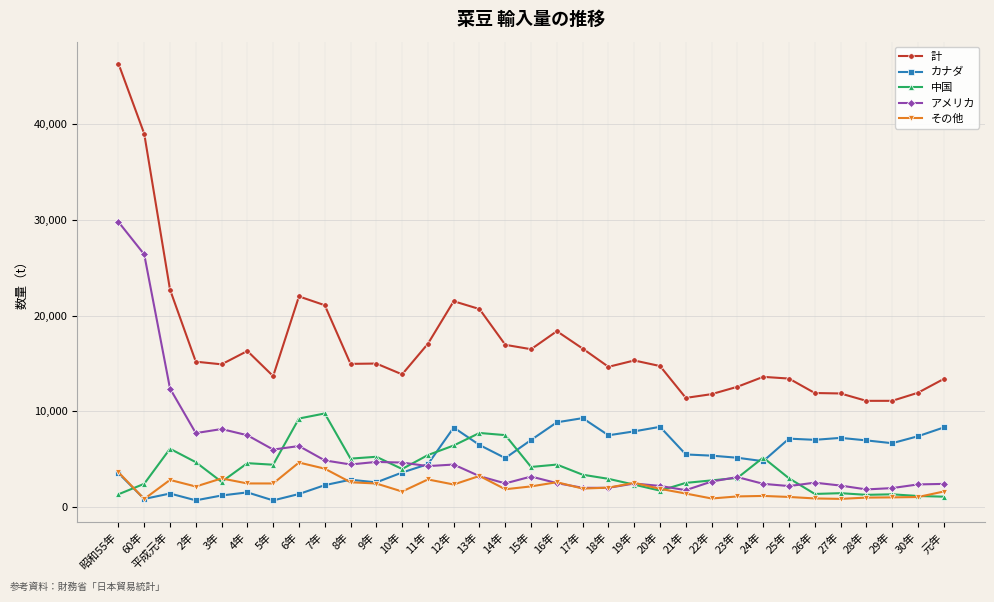

True or false: アメリカ and 計 cross at least once.

False